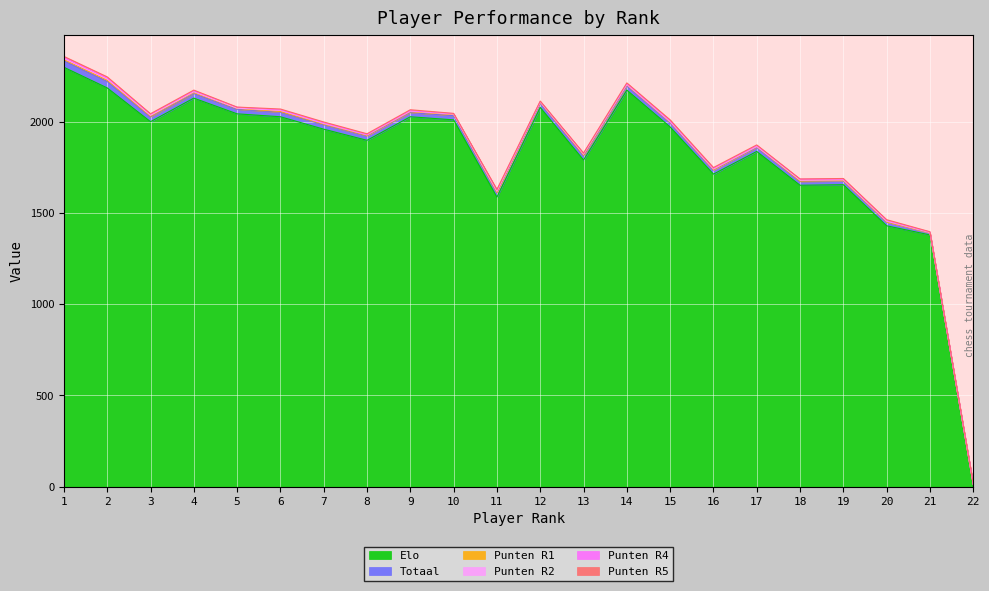

How many lines are shown in the chart?

6